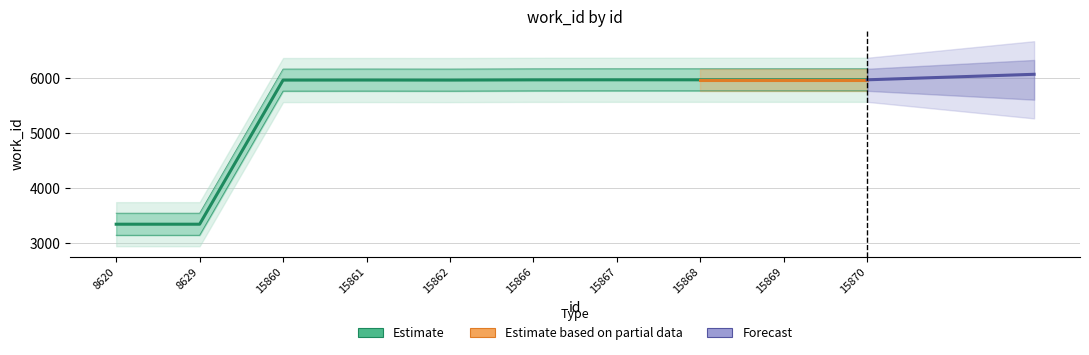

What is the maximum value shown in the chart?

5966